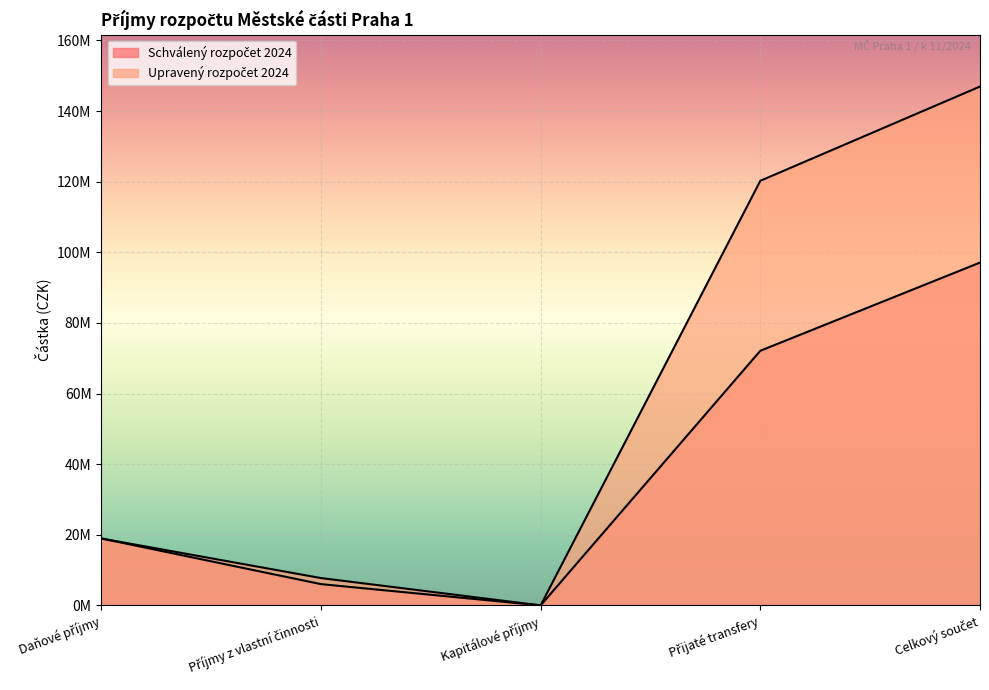

At which label does Upravený rozpočet 2024 reach its minimum?

Kapitálové příjmy